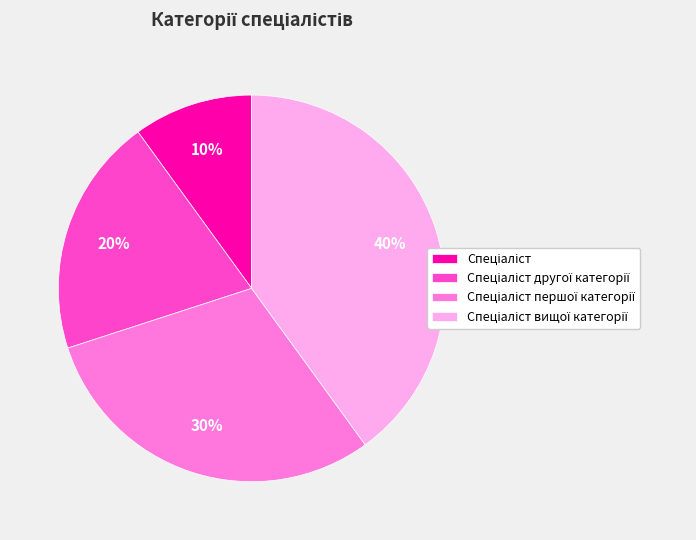

Is there a majority slice in this chart?

No